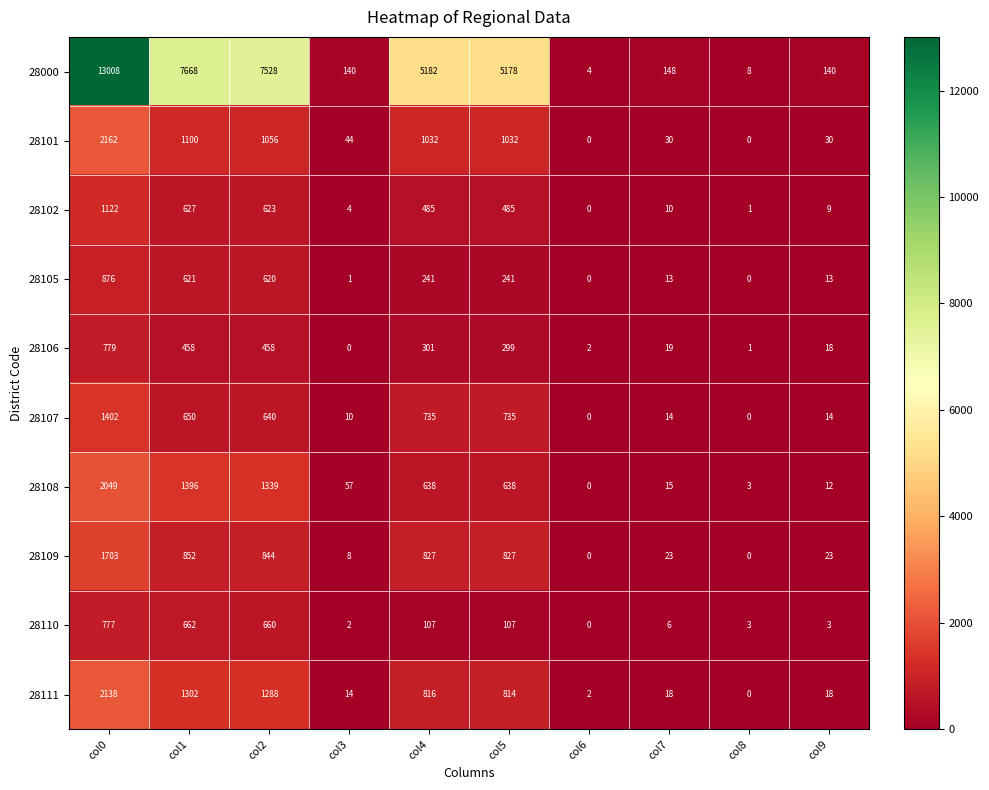

What is the maximum value shown in the chart?

13008